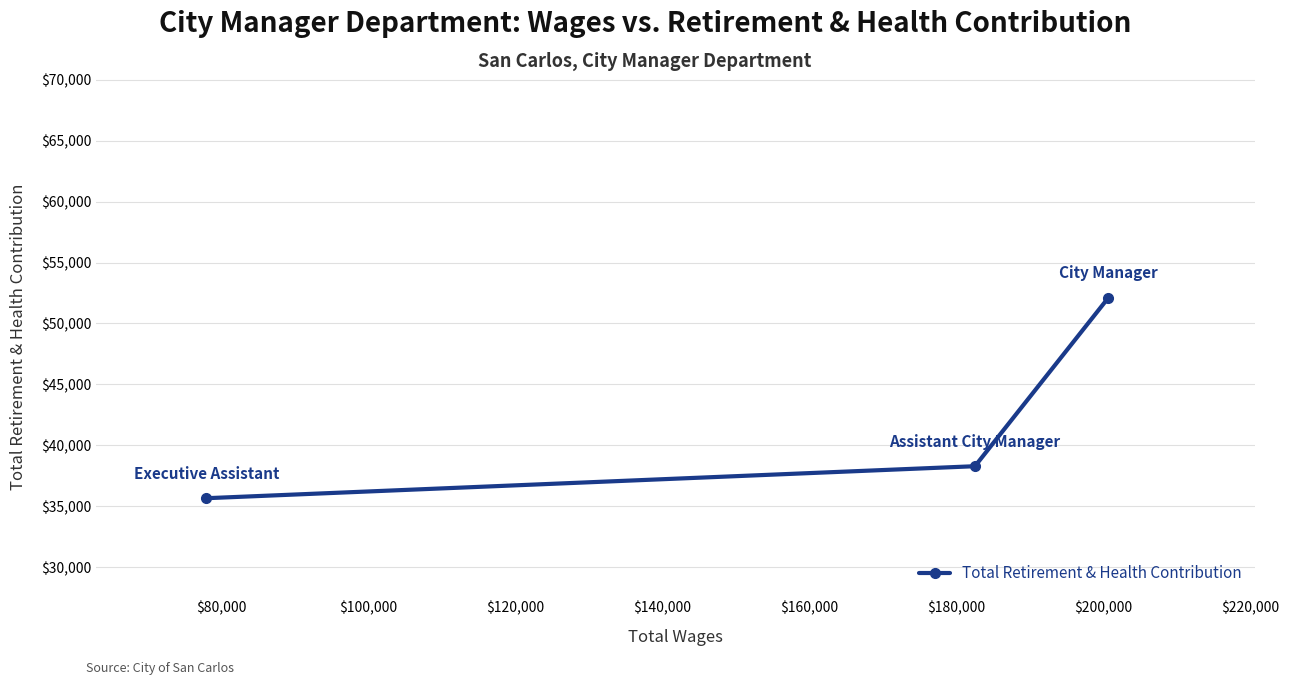

What is the minimum value shown in the chart?

35659